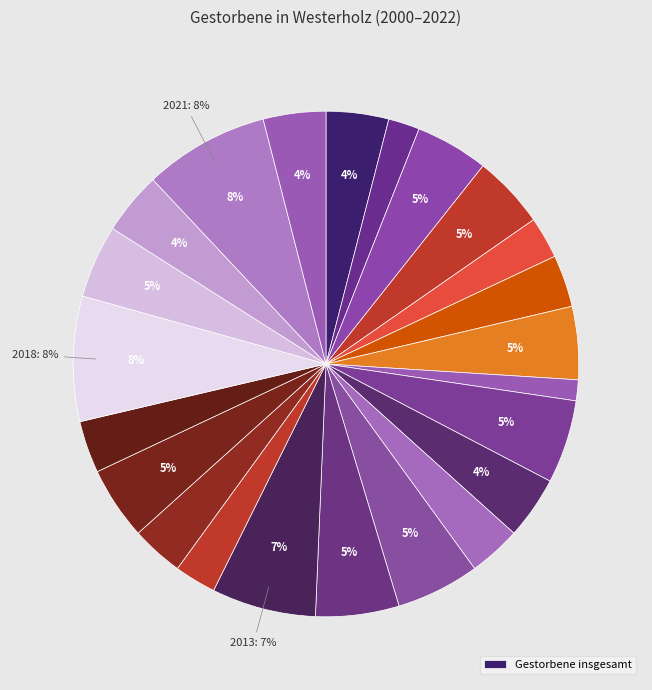

How many segments does this pie chart have?

23